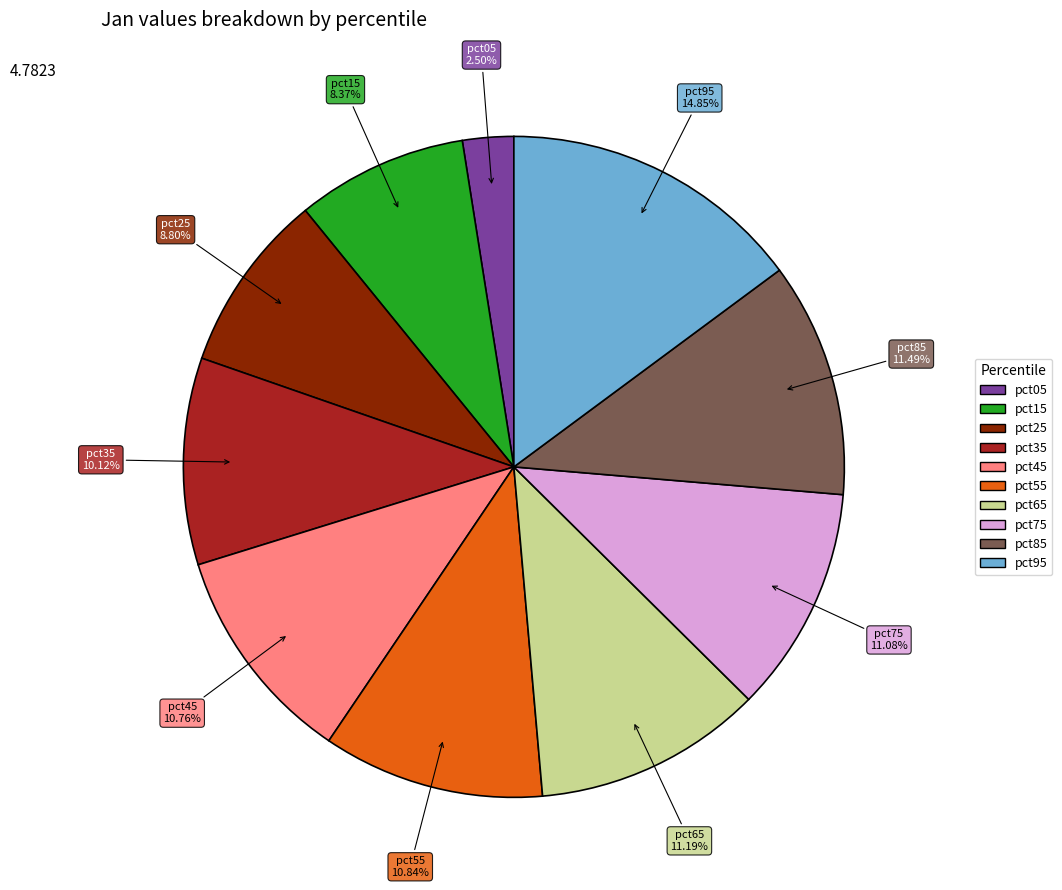

To the nearest percent, what is the combined percentage of pct65 and pct25?

20%